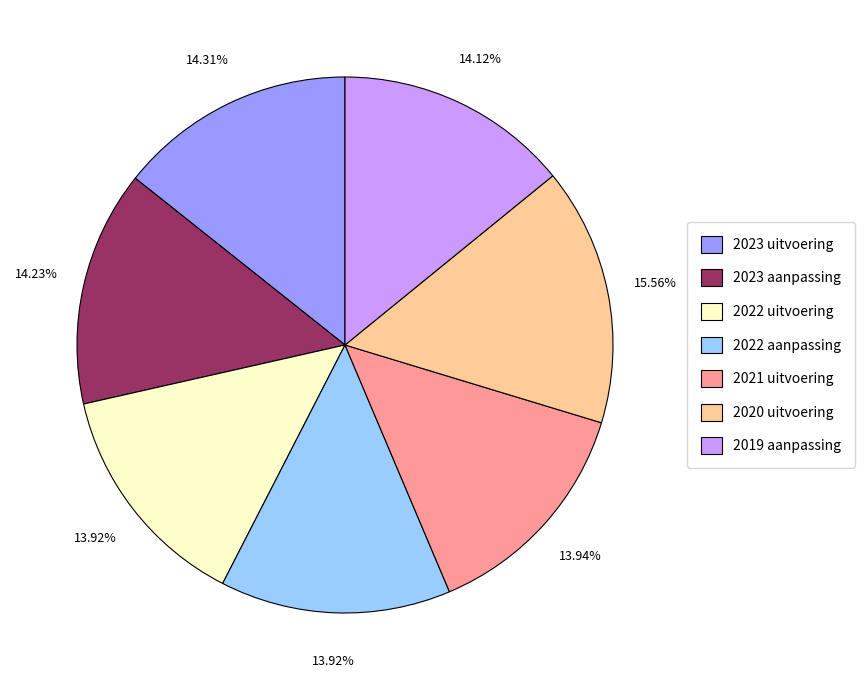

How many slices are in this pie chart?

7